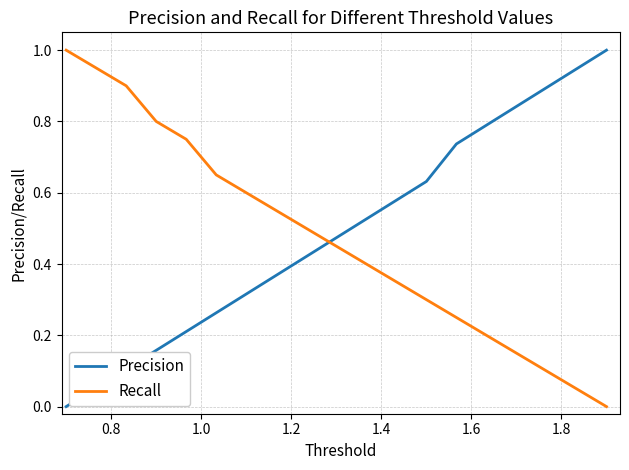

What is the highest value of the Precision series?

1.0